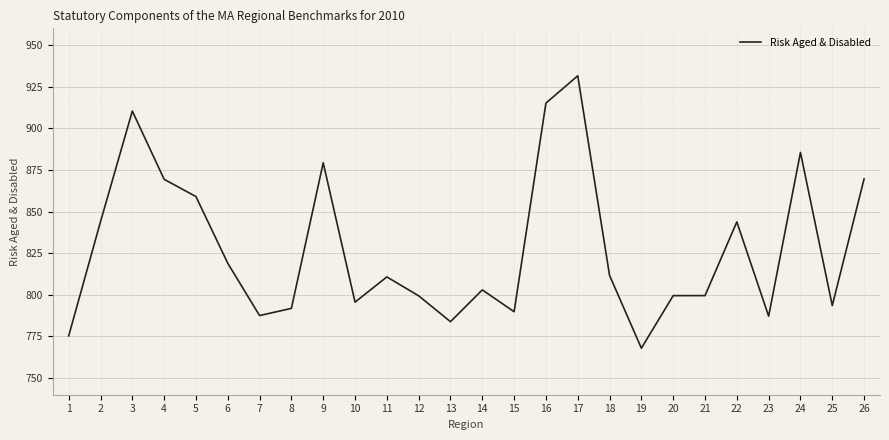

What is the change in value from 6 to 9?

+60.3